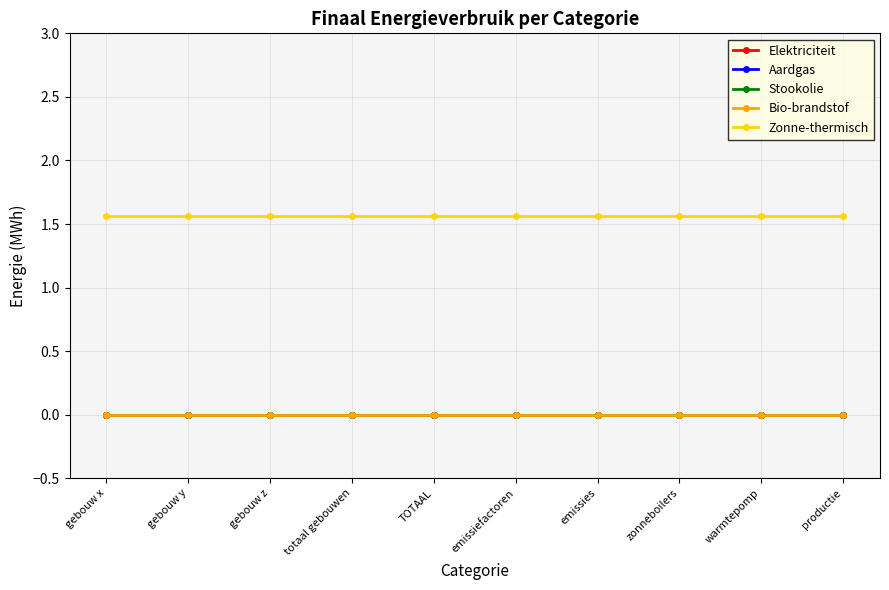

Does the chart have visible grid lines?

Yes